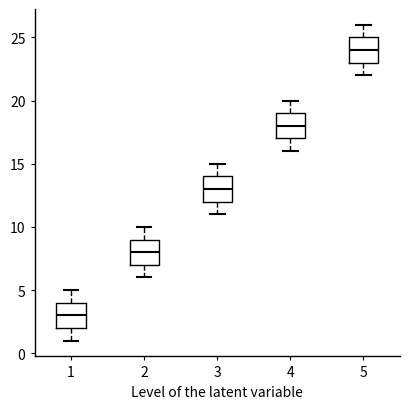

Which box has the highest median line?

5